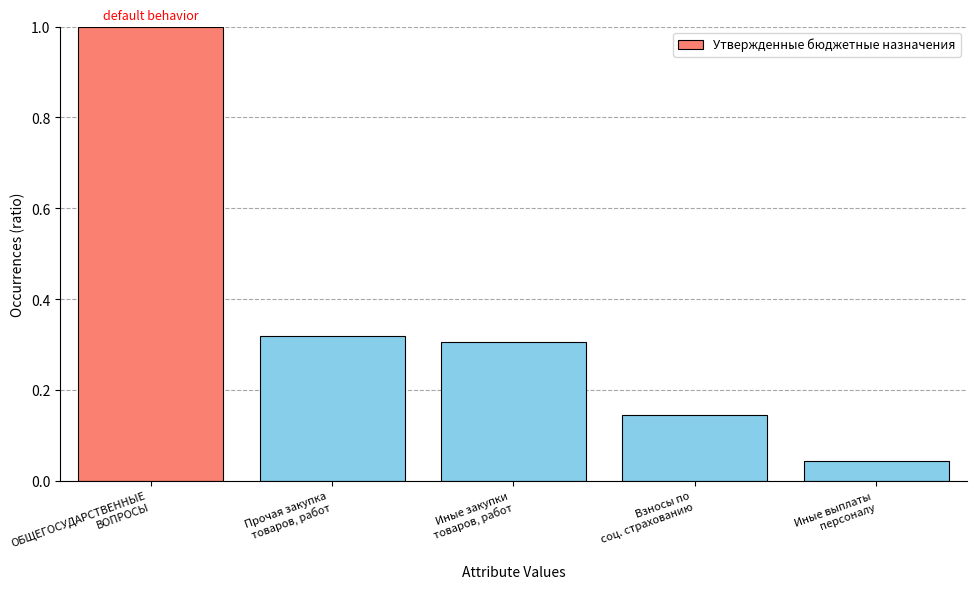

Does the chart contain any negative values?

No